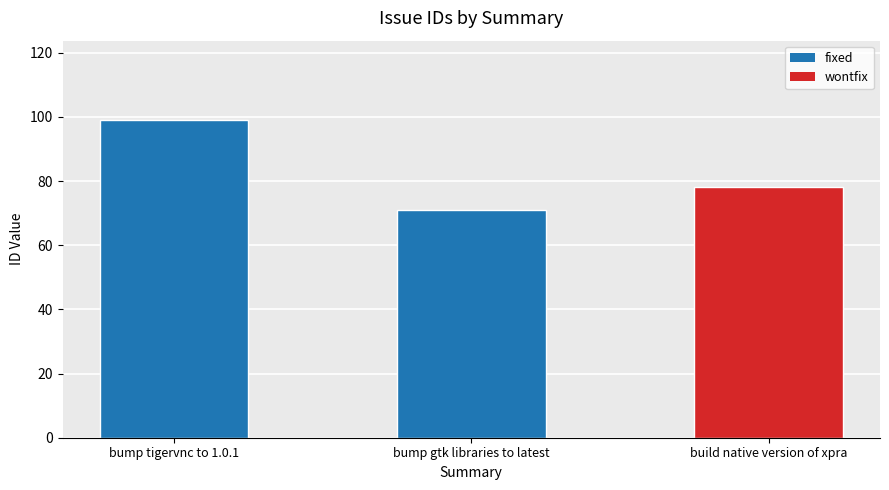

What is the difference between the maximum and second lowest values?

21